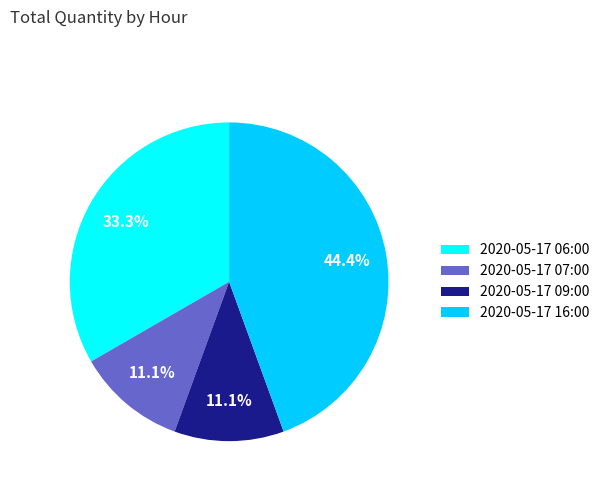

To the nearest percent, what percentage of the pie is 2020-05-17 09:00?

11%